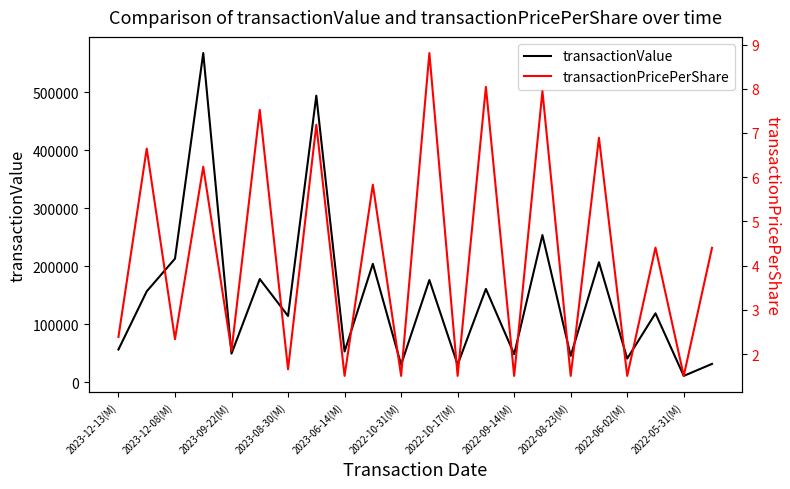

What is the difference between the highest and lowest values at 2022-06-02(M)?

40643.5